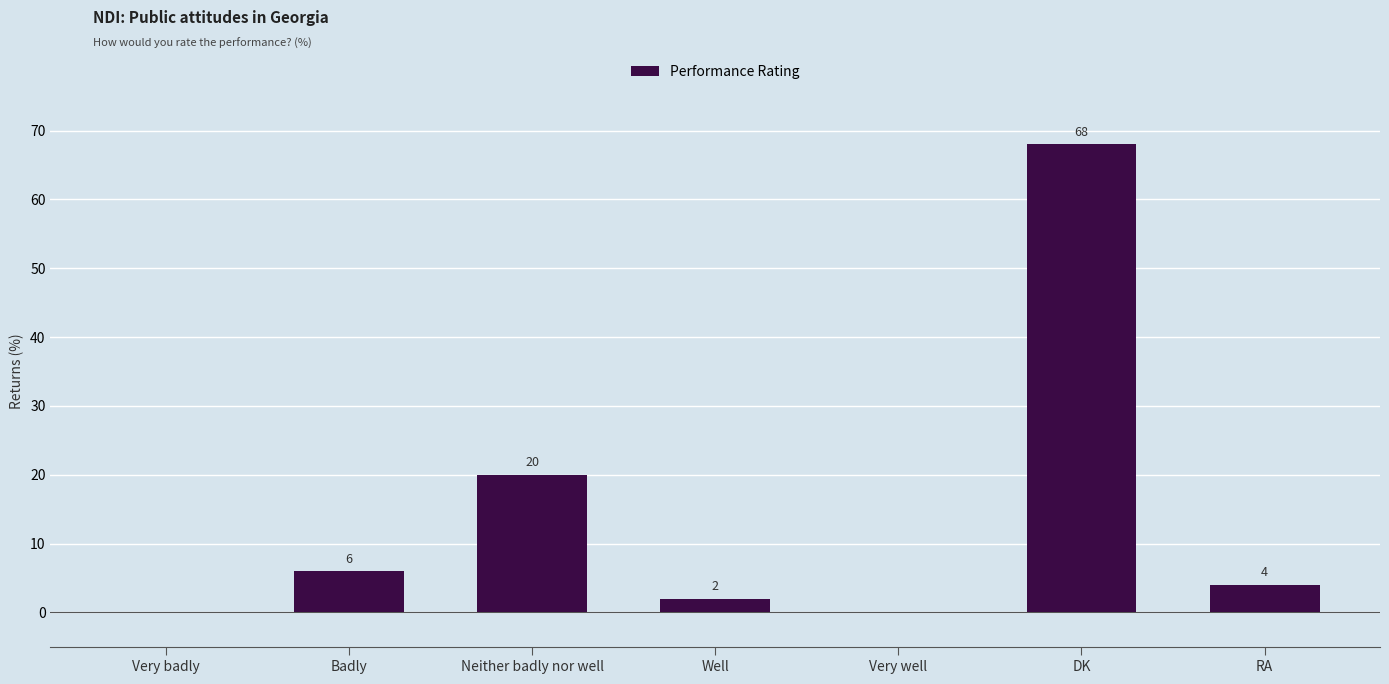

At which category does the chart reach its peak across all series?

DK